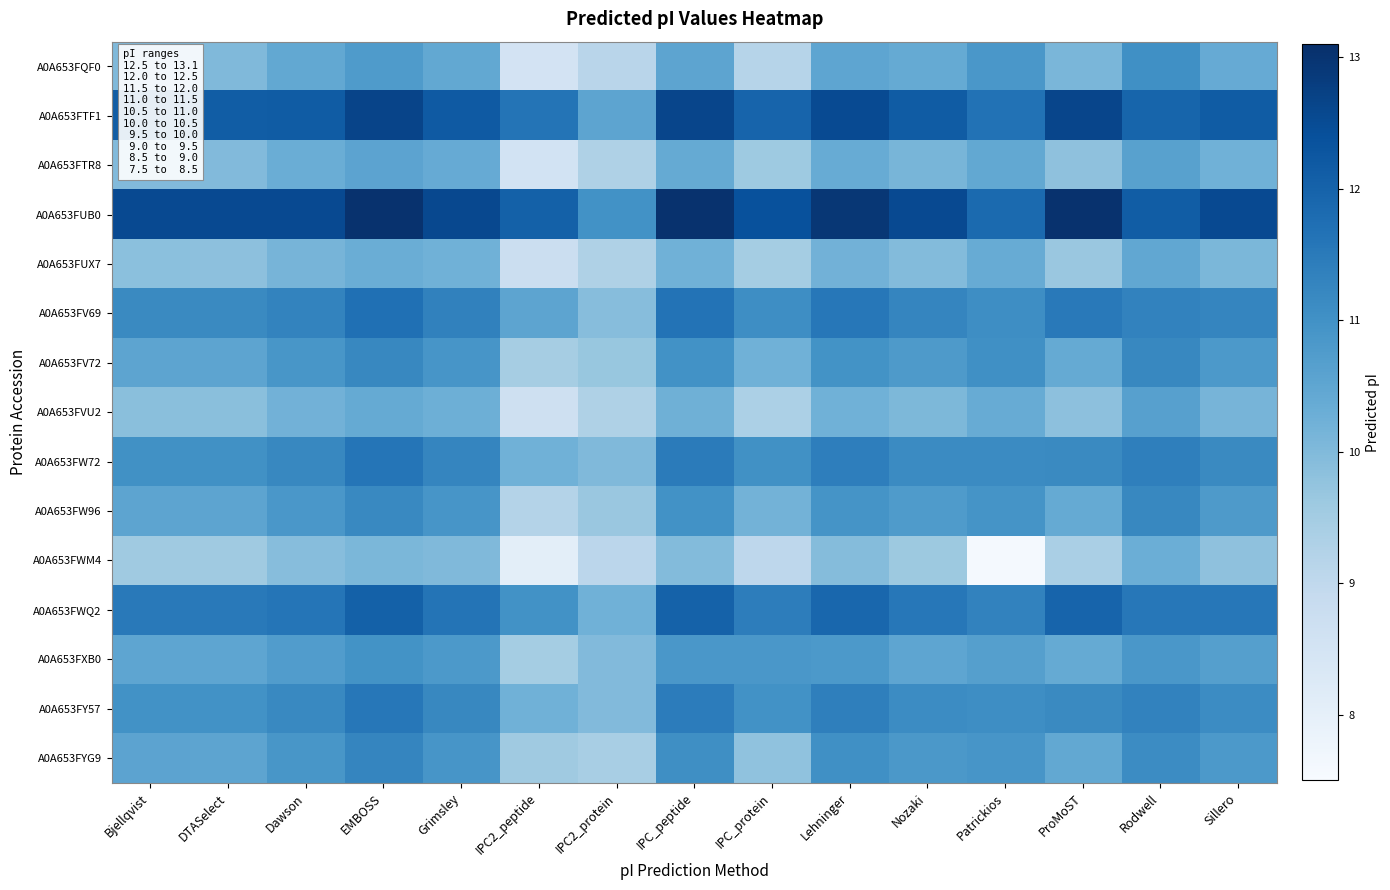

Which series has the largest total across all categories?

A0A653FUB0